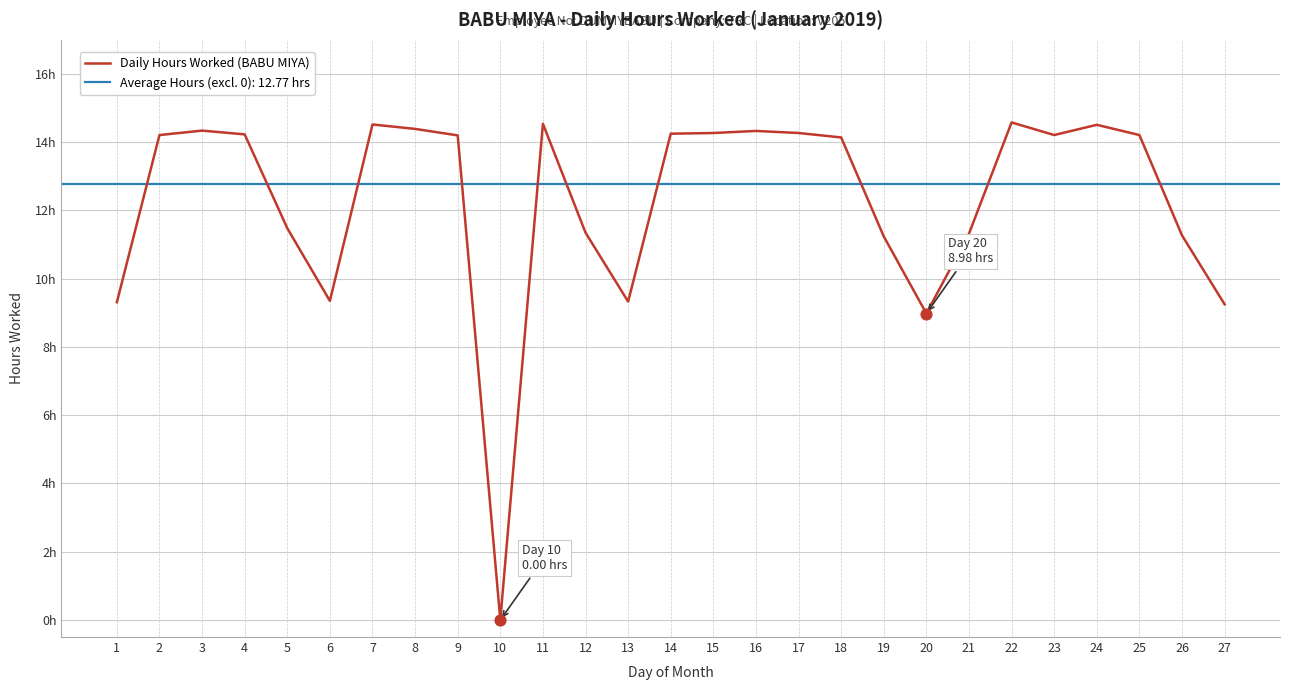

What is the ratio of the value at 5 to the value at 2?

0.8